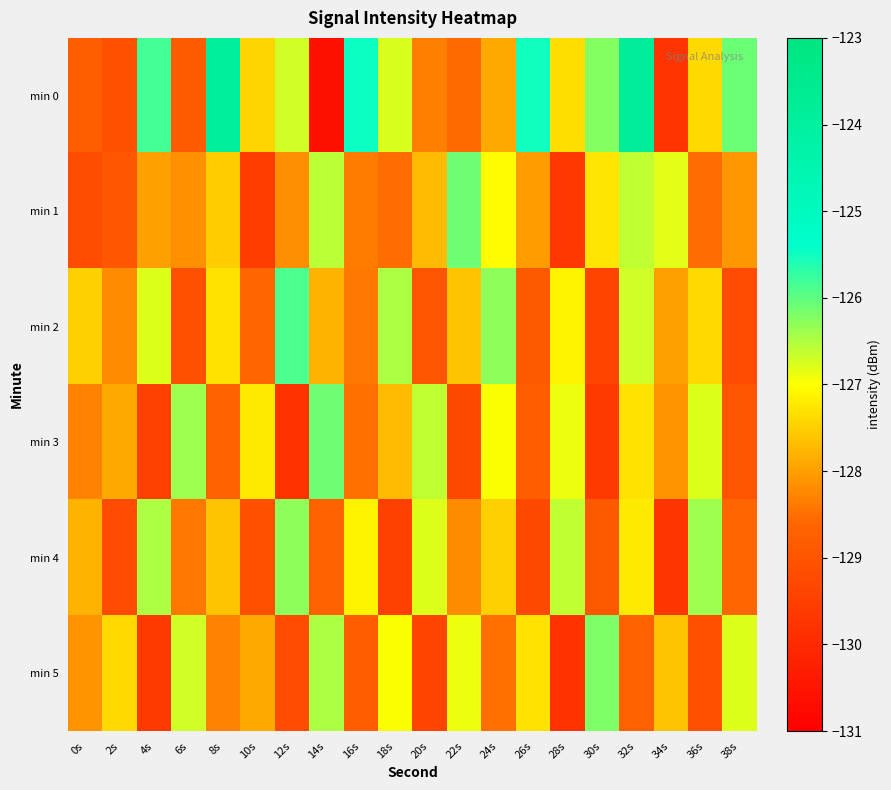

Reading left to right, transcribe all the data shown in this chart.

min 0: 0s=-128.8	2s=-129.1	4s=-125.8	6s=-128.8	8s=-123.9	10s=-127.4	12s=-126.7	14s=-130.6	16s=-125.5	18s=-126.8	20s=-128.3	22s=-128.6	24s=-127.9	26s=-125.5	28s=-127.3	30s=-126.2	32s=-123.8	34s=-129.8	36s=-127.4	38s=-126.1
min 1: 0s=-129.2	2s=-128.9	4s=-128.0	6s=-128.1	8s=-127.5	10s=-129.5	12s=-128.2	14s=-126.6	16s=-128.3	18s=-128.5	20s=-127.7	22s=-126.1	24s=-127.0	26s=-128.0	28s=-129.7	30s=-127.3	32s=-126.6	34s=-126.8	36s=-128.5	38s=-128.1
min 2: 0s=-127.5	2s=-128.2	4s=-126.8	6s=-129.1	8s=-127.3	10s=-128.6	12s=-125.9	14s=-127.8	16s=-128.4	18s=-126.5	20s=-129.0	22s=-127.6	24s=-126.3	26s=-128.9	28s=-127.1	30s=-129.4	32s=-126.7	34s=-128.0	36s=-127.4	38s=-129.2
min 3: 0s=-128.3	2s=-127.9	4s=-129.5	6s=-126.4	8s=-128.7	10s=-127.2	12s=-129.8	14s=-126.1	16s=-128.5	18s=-127.7	20s=-126.6	22s=-129.3	24s=-127.0	26s=-128.8	28s=-126.9	30s=-129.6	32s=-127.3	34s=-128.1	36s=-126.8	38s=-129.0
min 4: 0s=-127.8	2s=-129.2	4s=-126.5	6s=-128.4	8s=-127.6	10s=-129.1	12s=-126.3	14s=-128.7	16s=-127.1	18s=-129.5	20s=-126.8	22s=-128.2	24s=-127.5	26s=-129.3	28s=-126.6	30s=-128.9	32s=-127.2	34s=-129.7	36s=-126.4	38s=-128.6
min 5: 0s=-128.1	2s=-127.4	4s=-129.6	6s=-126.7	8s=-128.3	10s=-127.9	12s=-129.2	14s=-126.5	16s=-128.8	18s=-127.0	20s=-129.4	22s=-126.9	24s=-128.5	26s=-127.3	28s=-129.8	30s=-126.2	32s=-128.7	34s=-127.6	36s=-129.1	38s=-126.8